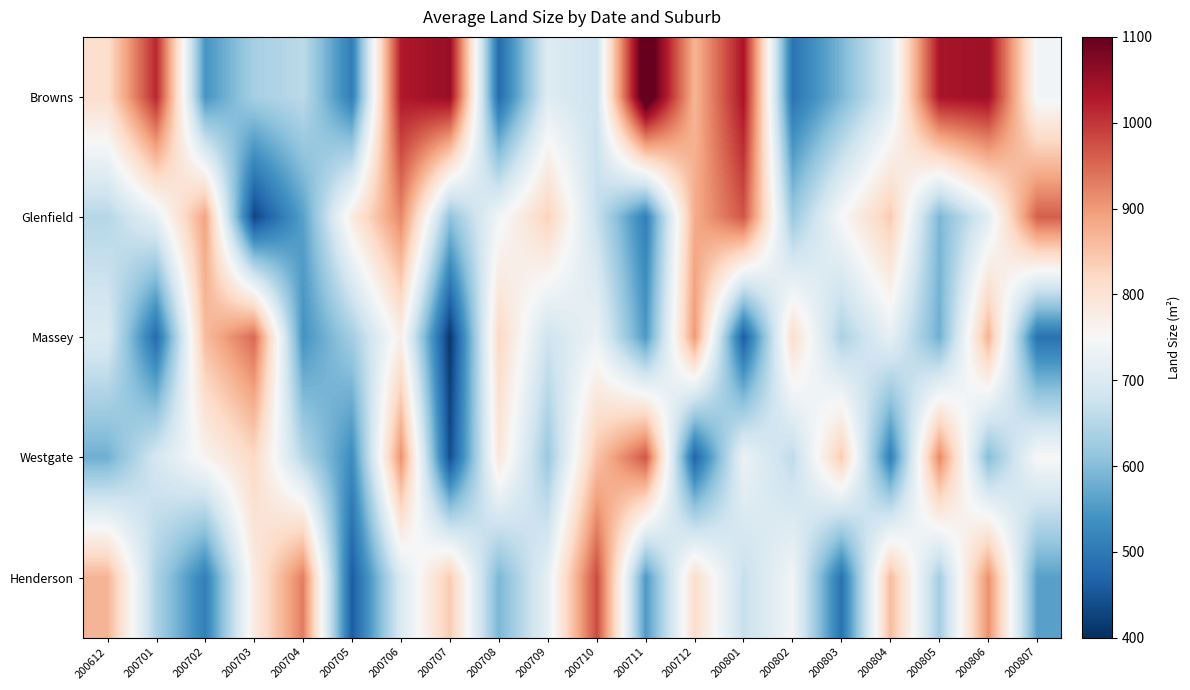

Reading left to right, extract all data points from this chart.

Browns: 200612=810	200701=1015	200702=543	200703=633	200704=657	200705=507	200706=1030	200707=1055	200708=481	200709=706	200710=678	200711=1150	200712=868	200801=1037	200802=493	200803=591	200804=703	200805=1038	200806=1048	200807=741
Glenfield: 200612=650	200701=720	200702=890	200703=430	200704=560	200705=780	200706=920	200707=610	200708=740	200709=830	200710=670	200711=510	200712=880	200801=970	200802=620	200803=750	200804=840	200805=590	200806=710	200807=960
Massey: 200612=700	200701=480	200702=860	200703=950	200704=540	200705=630	200706=770	200707=410	200708=820	200709=680	200710=730	200711=550	200712=900	200801=460	200802=810	200803=640	200804=720	200805=580	200806=870	200807=490
Westgate: 200612=580	200701=690	200702=760	200703=820	200704=650	200705=530	200706=910	200707=440	200708=790	200709=620	200710=850	200711=970	200712=470	200801=730	200802=660	200803=840	200804=510	200805=920	200806=600	200807=750
Henderson: 200612=870	200701=640	200702=510	200703=780	200704=930	200705=460	200706=700	200707=840	200708=590	200709=720	200710=980	200711=550	200712=810	200801=670	200802=740	200803=490	200804=860	200805=630	200806=910	200807=560